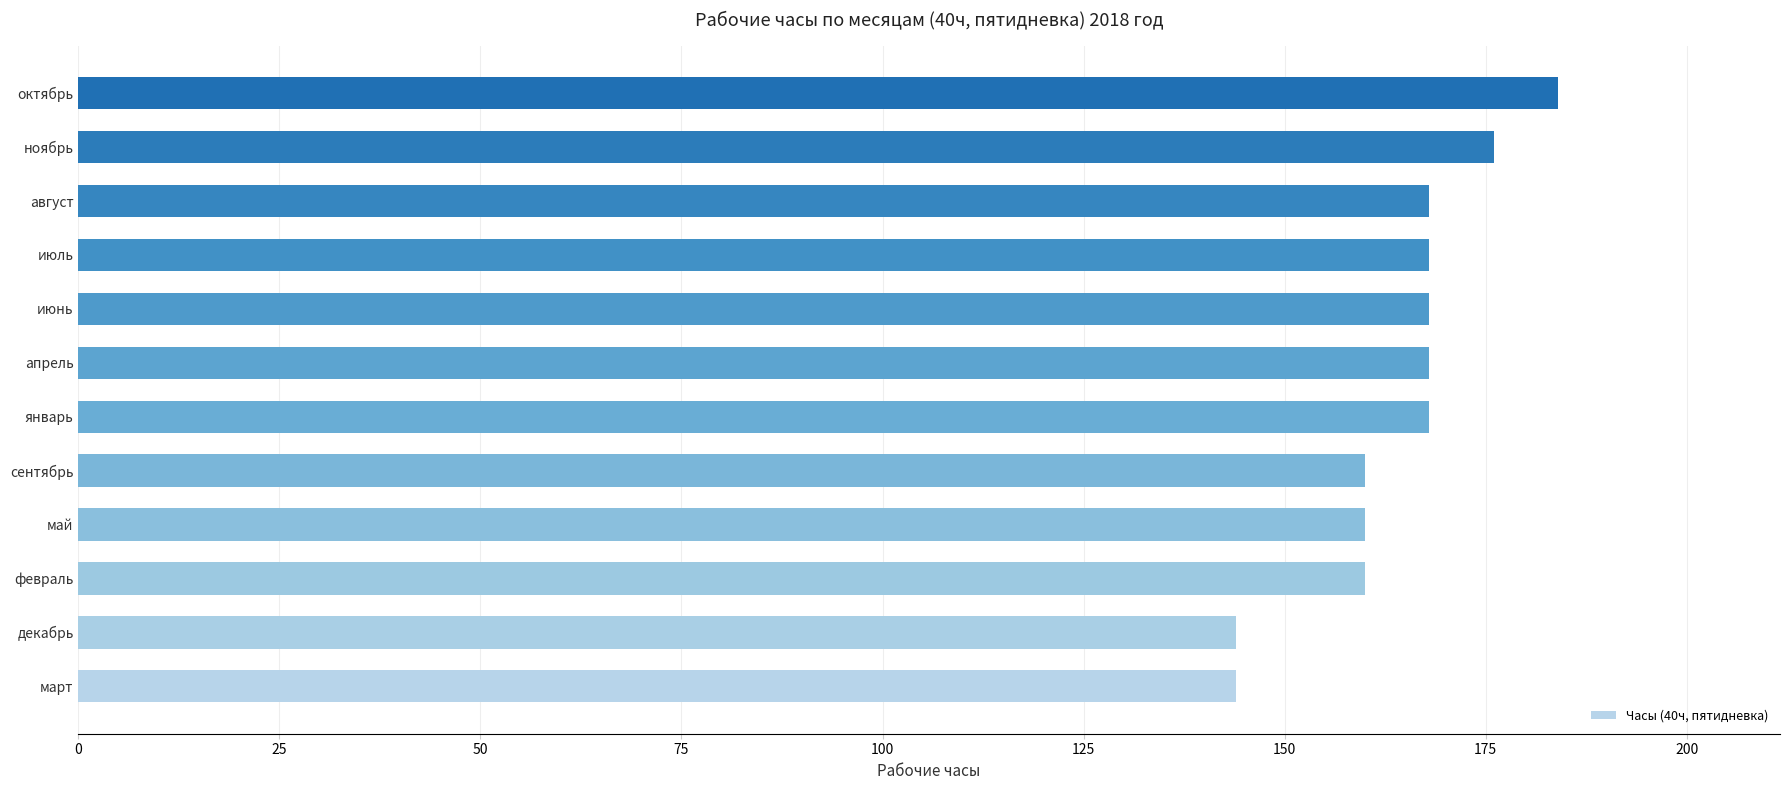

Between апрель and ноябрь, which is larger?

ноябрь